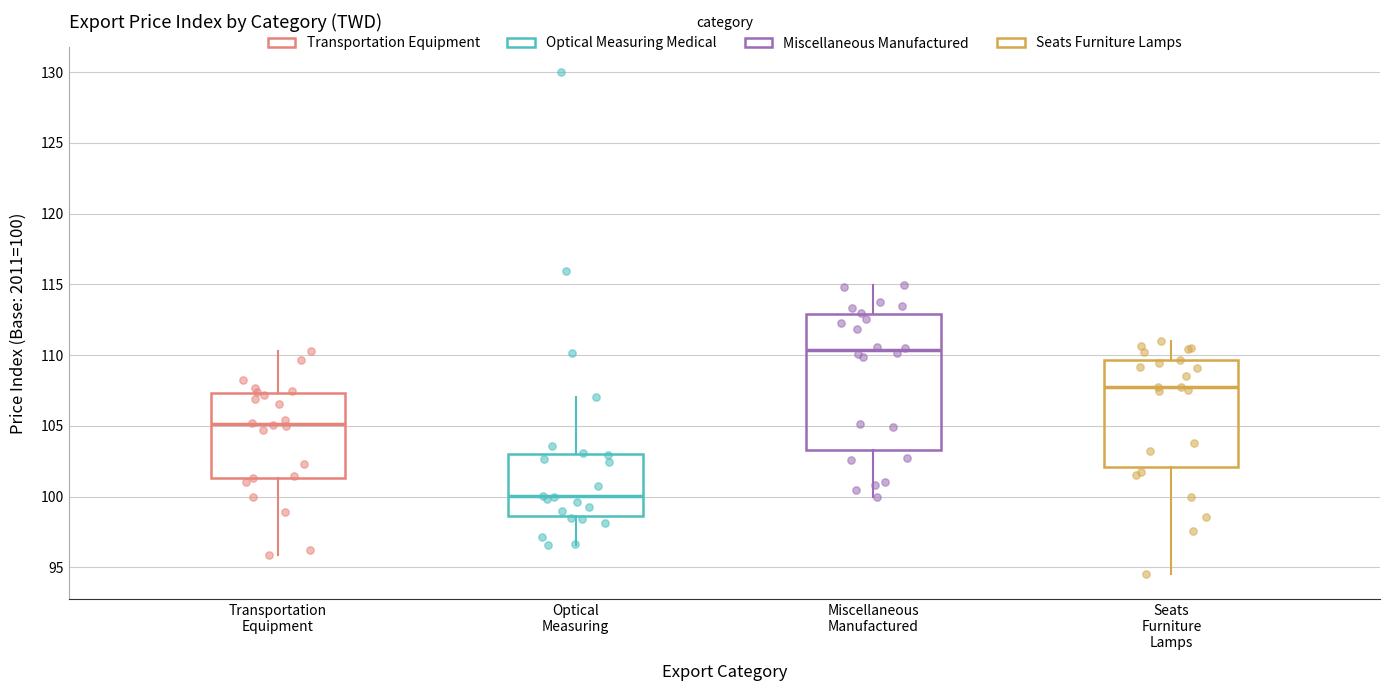

Which box is the tallest, from its lower edge to its upper edge?

Miscellaneous Manufactured